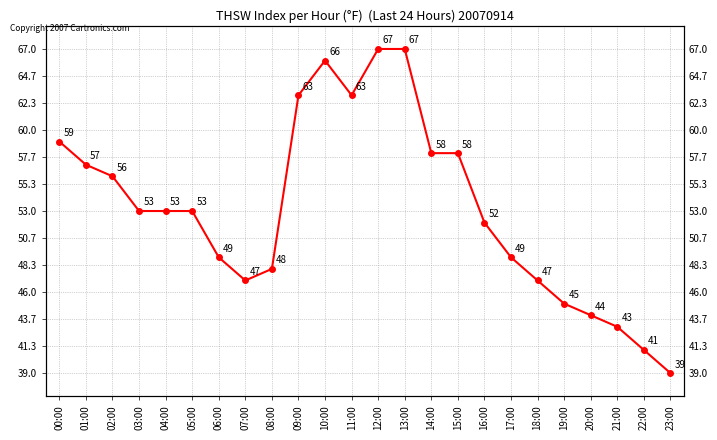

Is it true that the value at 23:00 is 39?

True